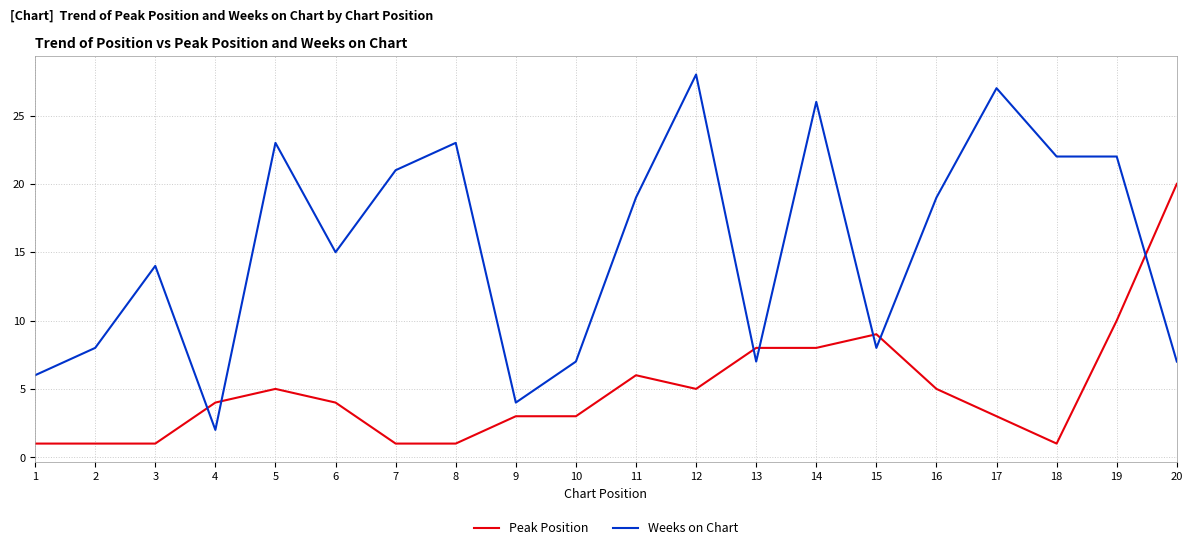

What is the sum of all Peak Position values?

99